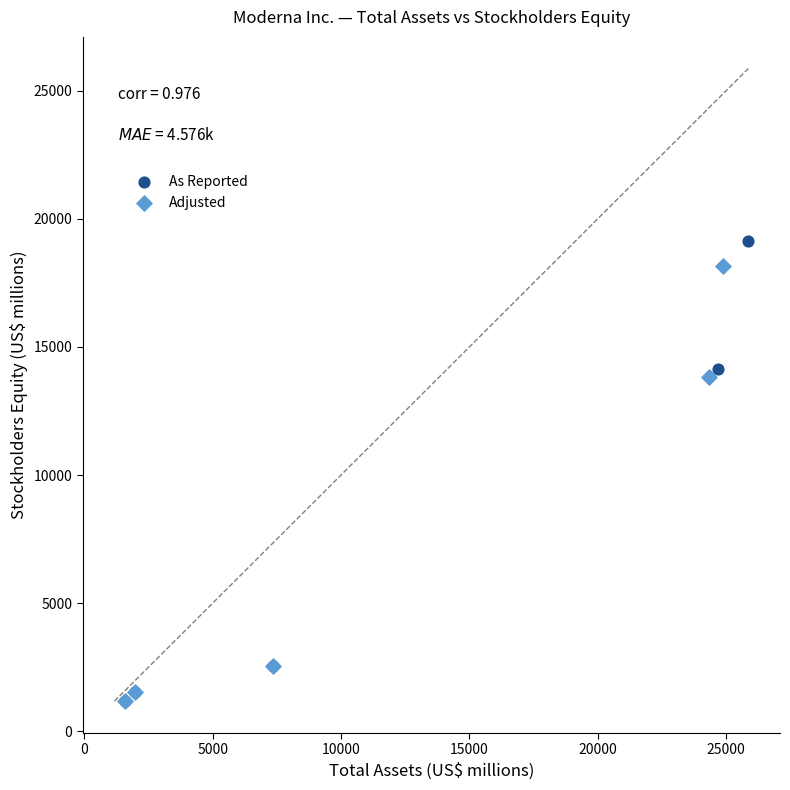

Which series has the widest spread of Y values?

As Reported